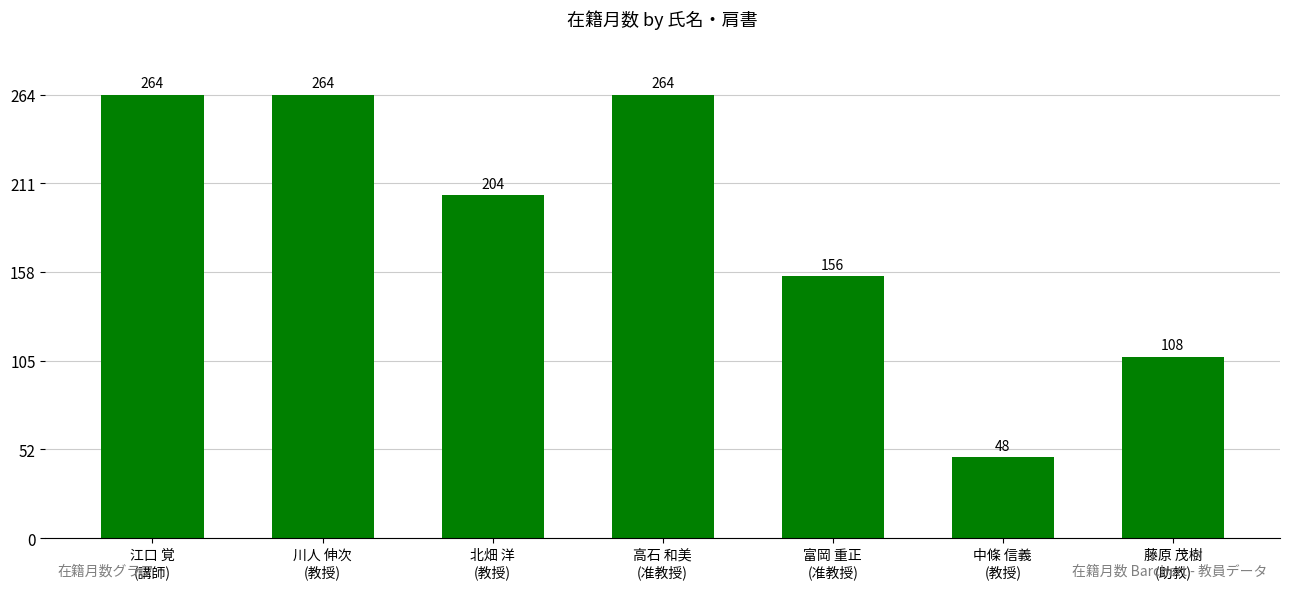

What is the value of the 2nd bar from the left?

264